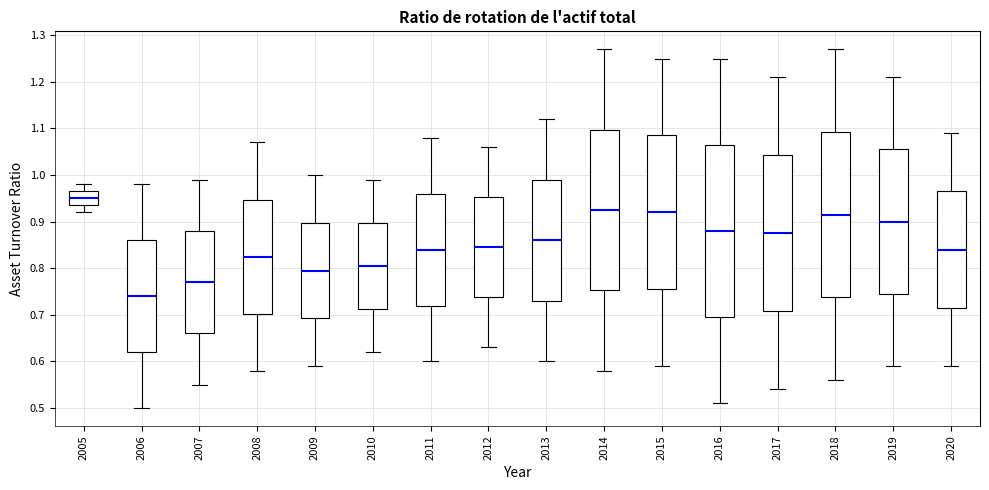

Which box is the tallest, from its lower edge to its upper edge?

2016